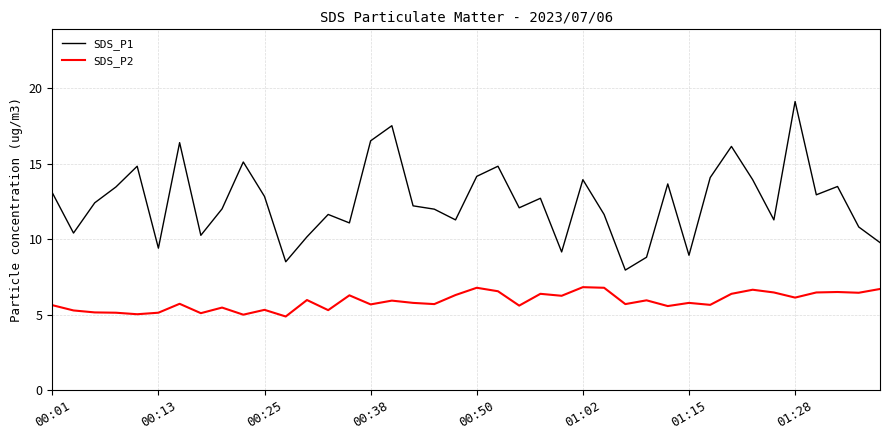

True or false: SDS_P2 and SDS_P1 cross at least once.

False